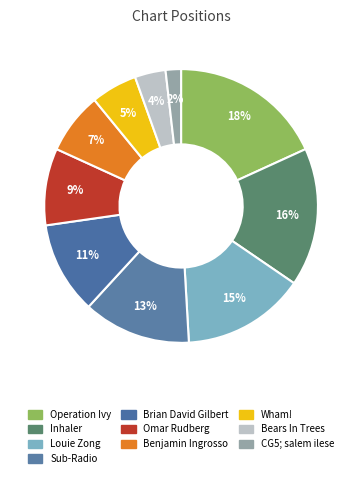

The Sub-Radio slice represents 21% of the pie. True or false?

False